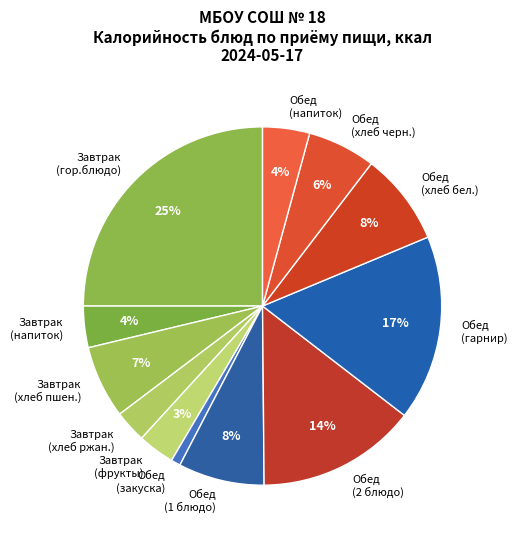

True or false: Обед (1 блюдо) accounts for 14% of the total.

False